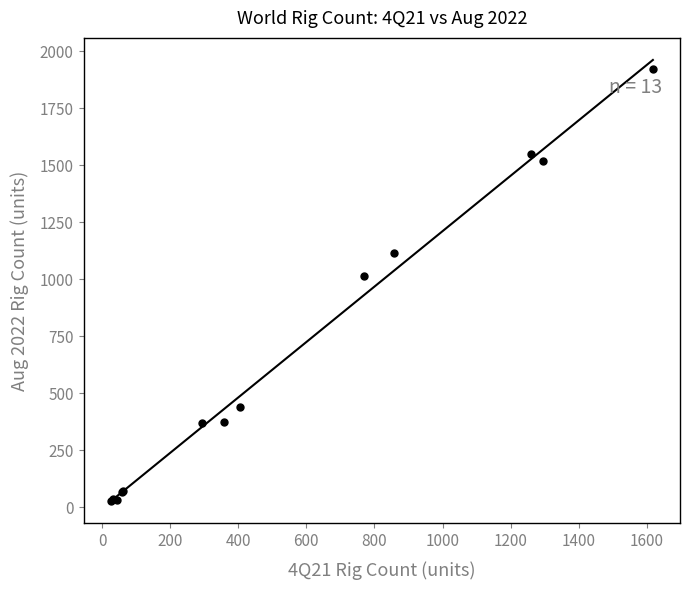

What Y value in the scatter plot is closest to 974?

1016